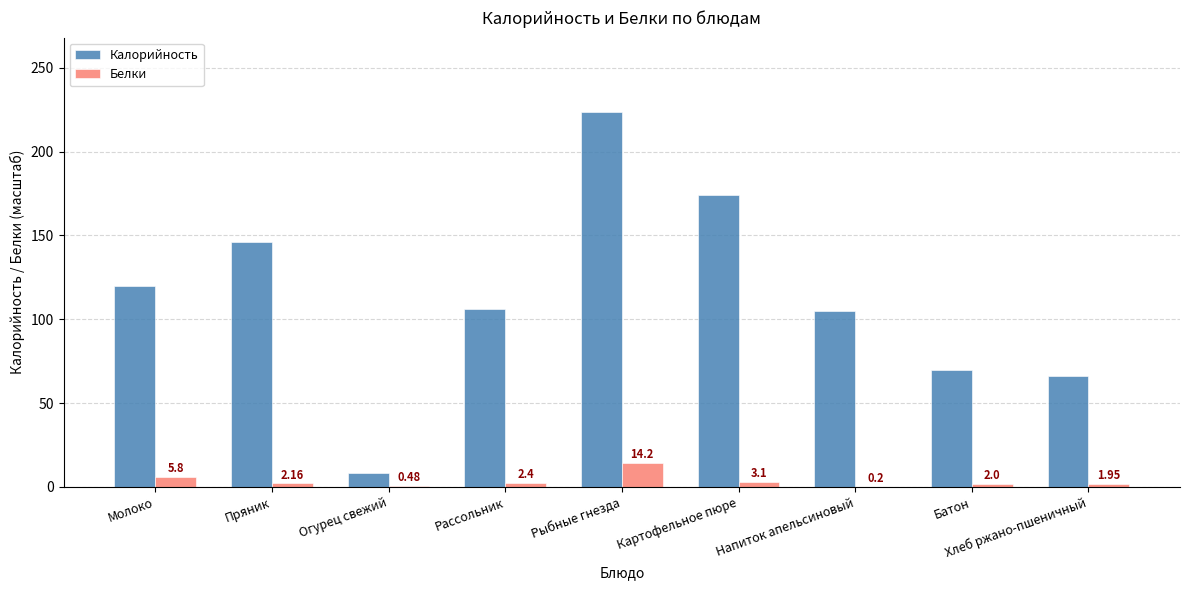

At which label is Белки closest to 7?

Молоко